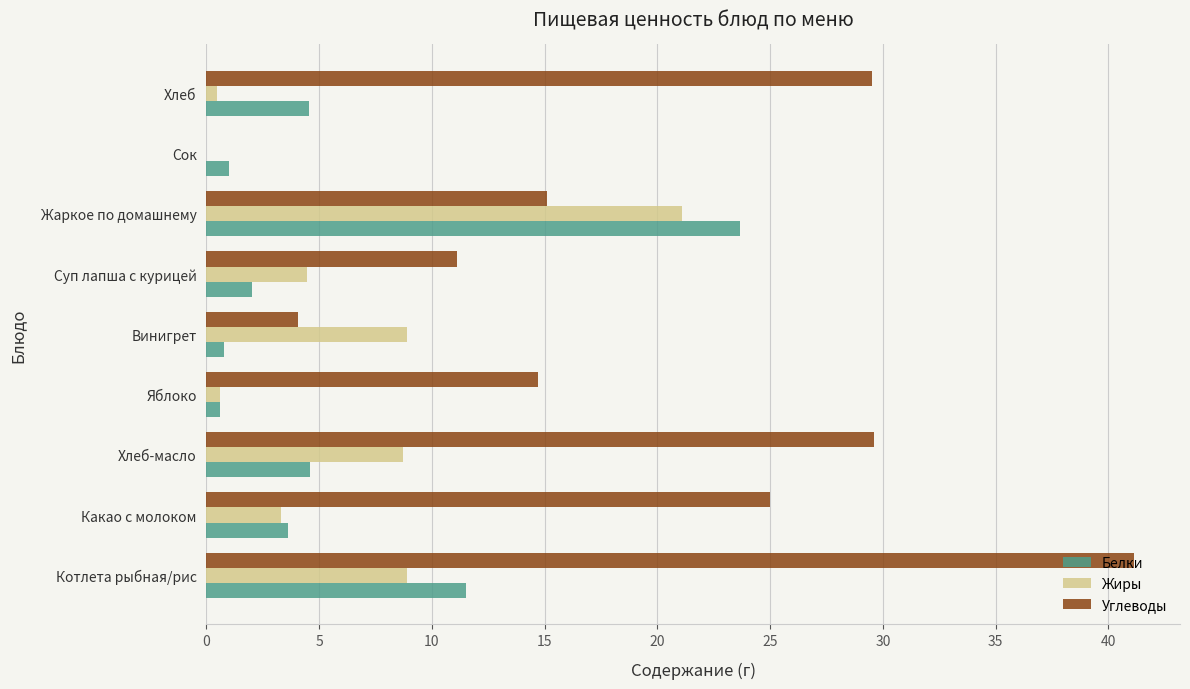

Between Котлета рыбная/рис and Хлеб-масло, which series saw the biggest shift?

Углеводы